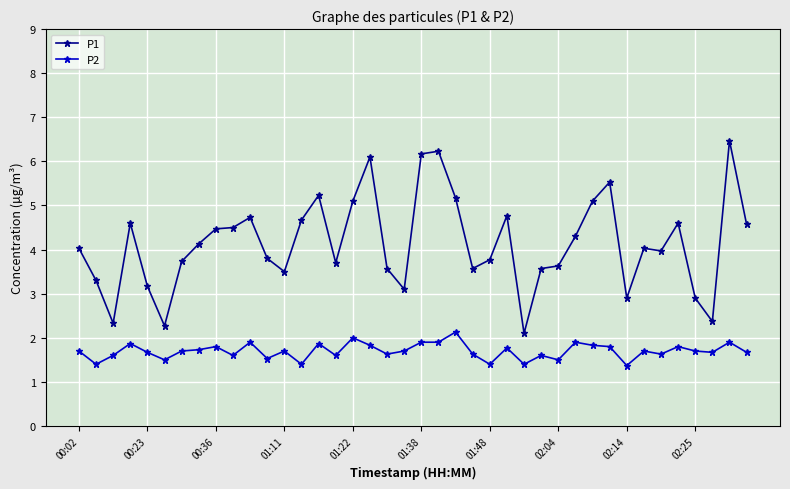

What is the sum of all P1 values?

165.8